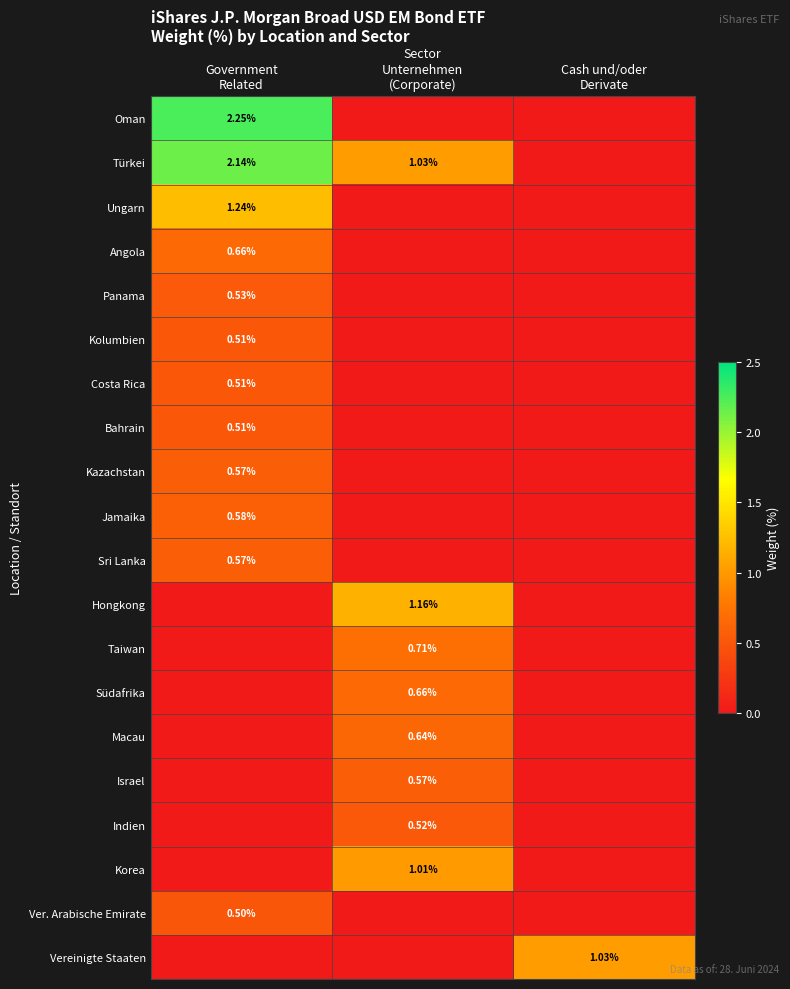

True or false: Kazachstan has a value of 0.9 at Government Related.

False